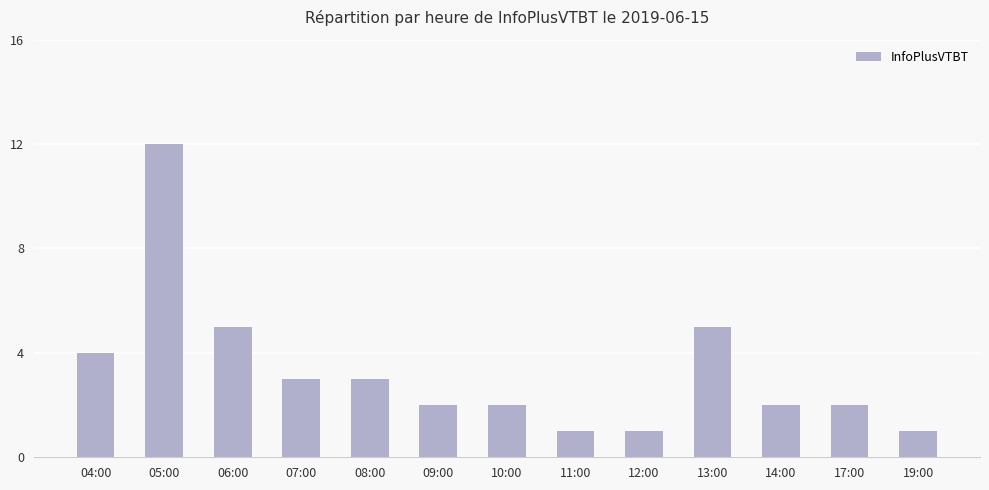

How many series are shown in this chart?

1